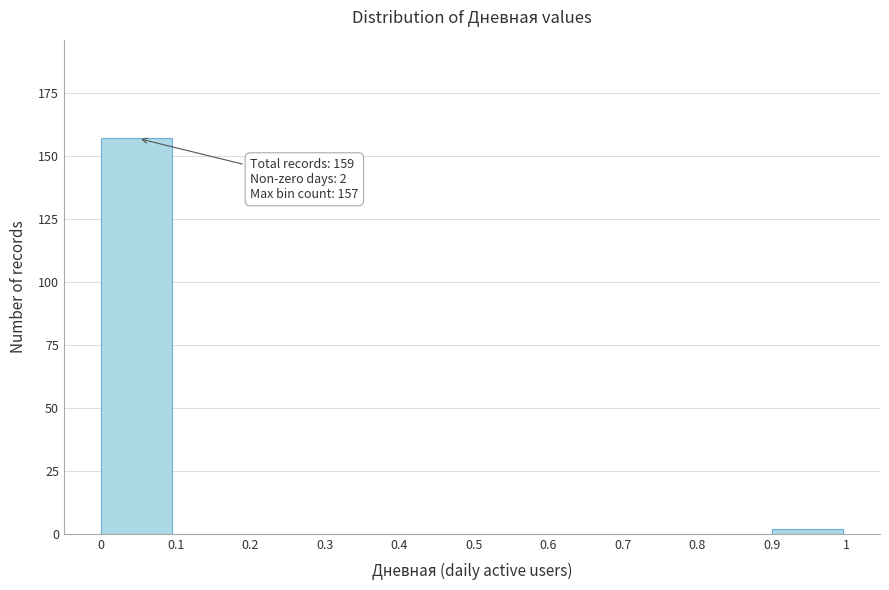

Over which range of the x-axis is the bar tallest?

0 to 0.1